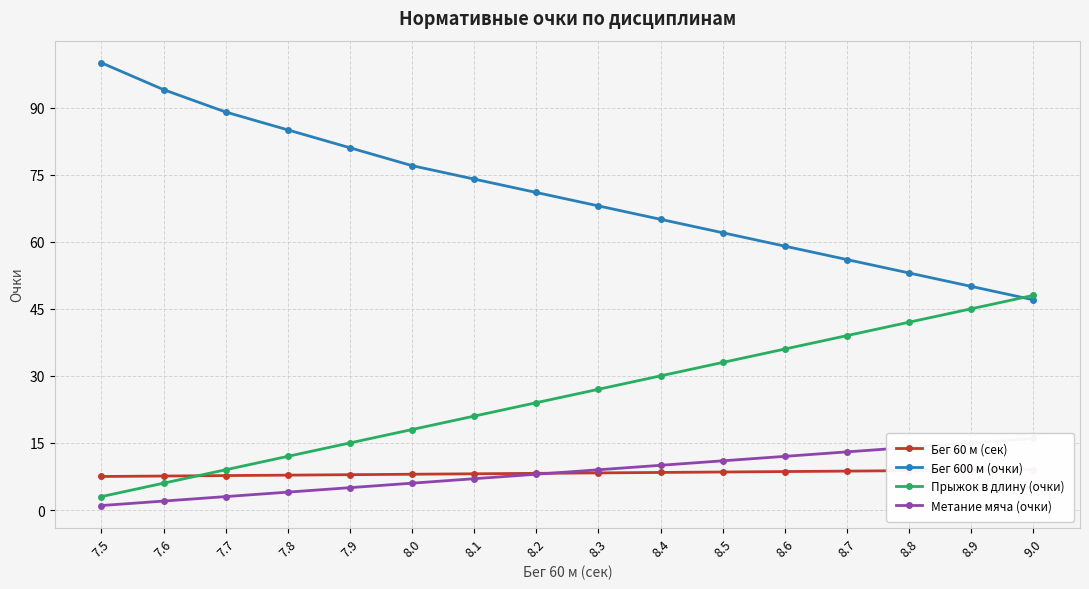

What position from the right is 7.8?

13